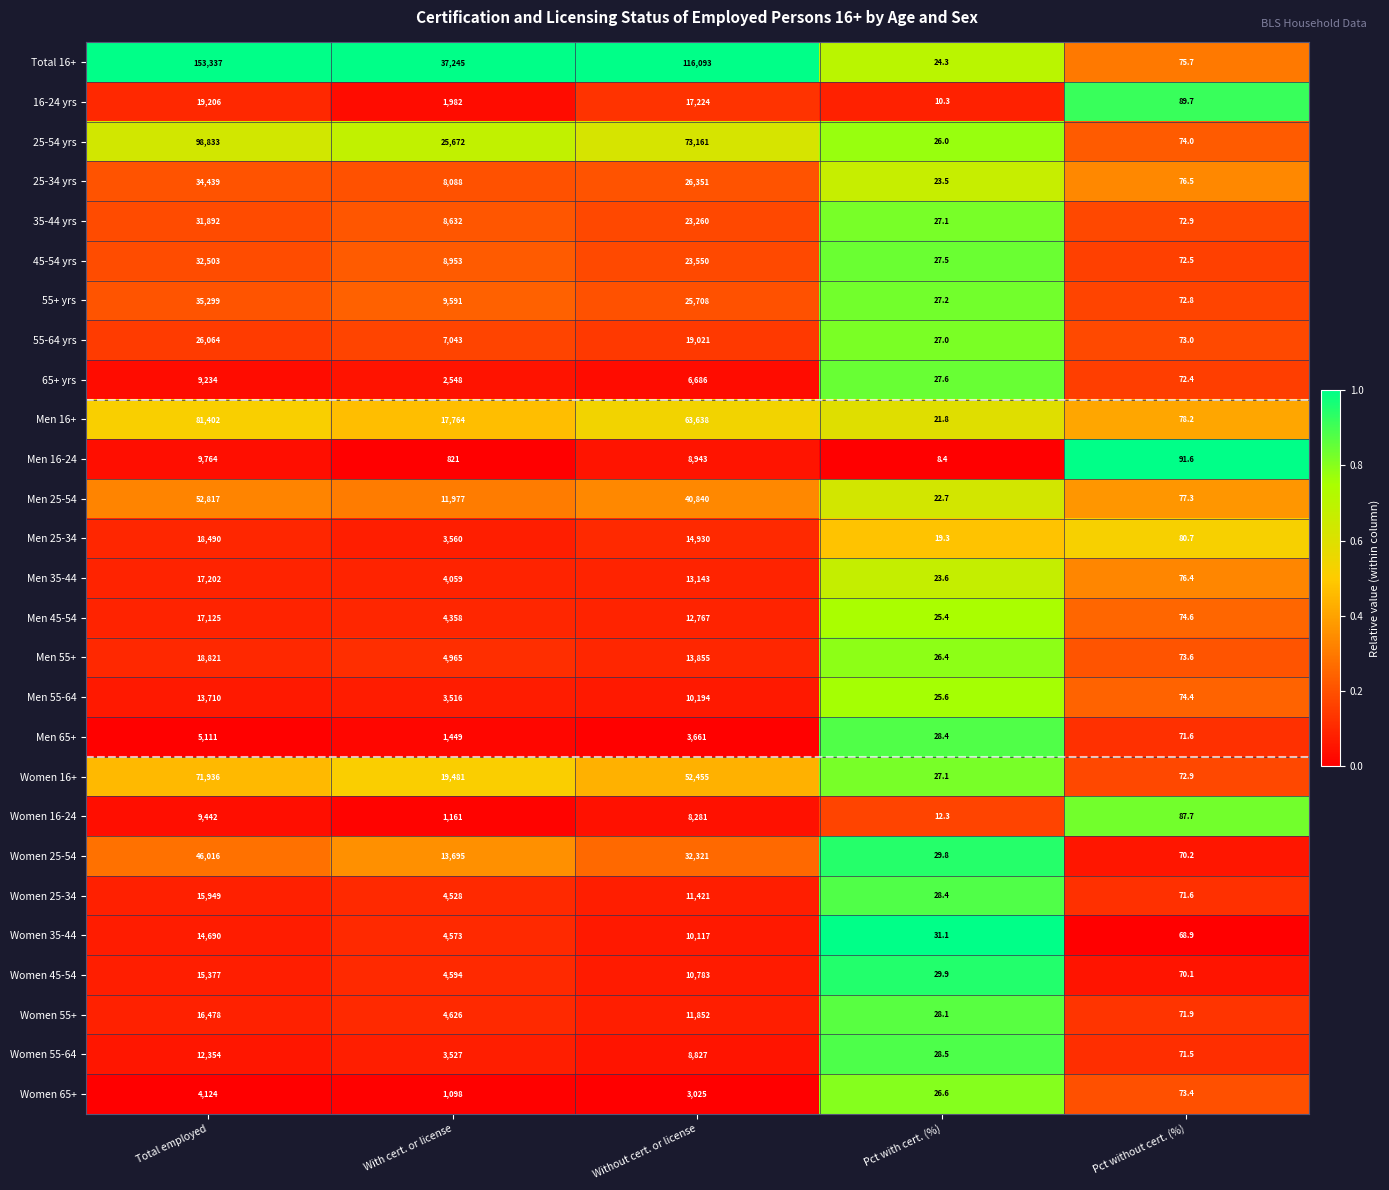

What is the total value across all series at Total employed?

881615.0